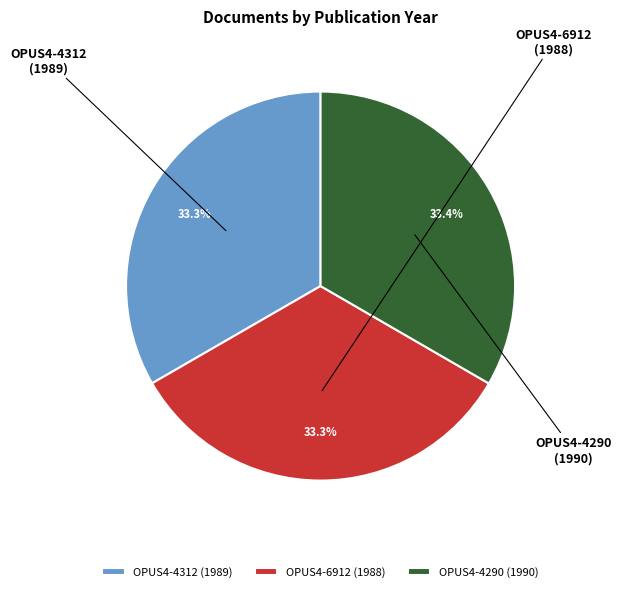

Do OPUS4-6912 (1988) and OPUS4-4312 (1989) together represent more than half of the pie?

Yes